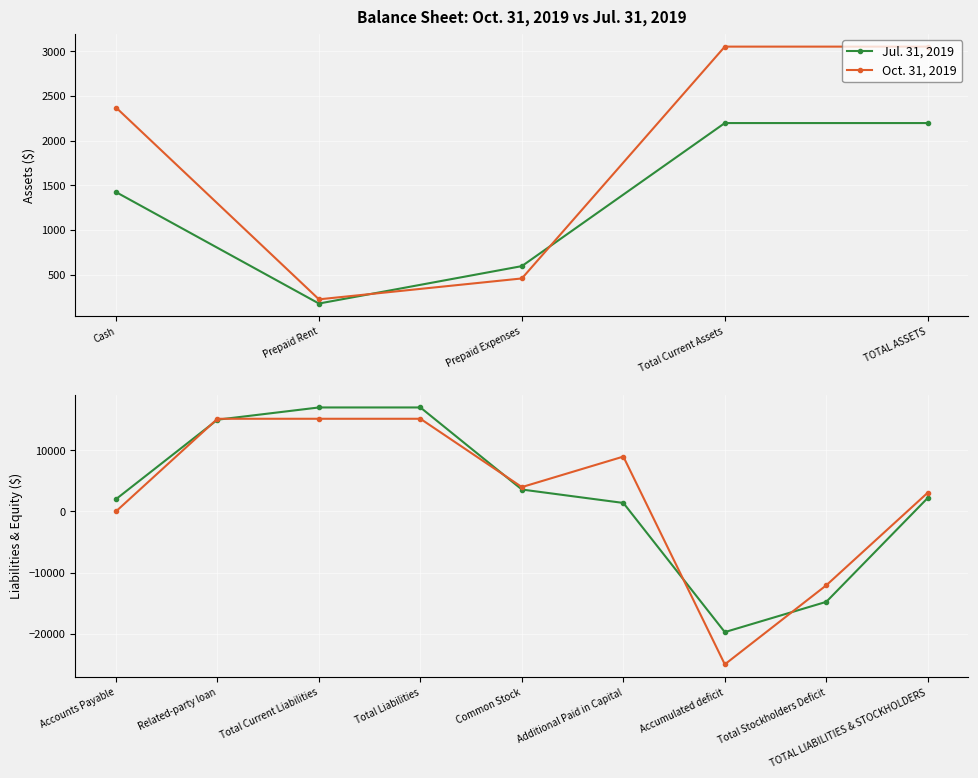

True or false: Jul. 31, 2019 and Oct. 31, 2019 cross at least once.

True